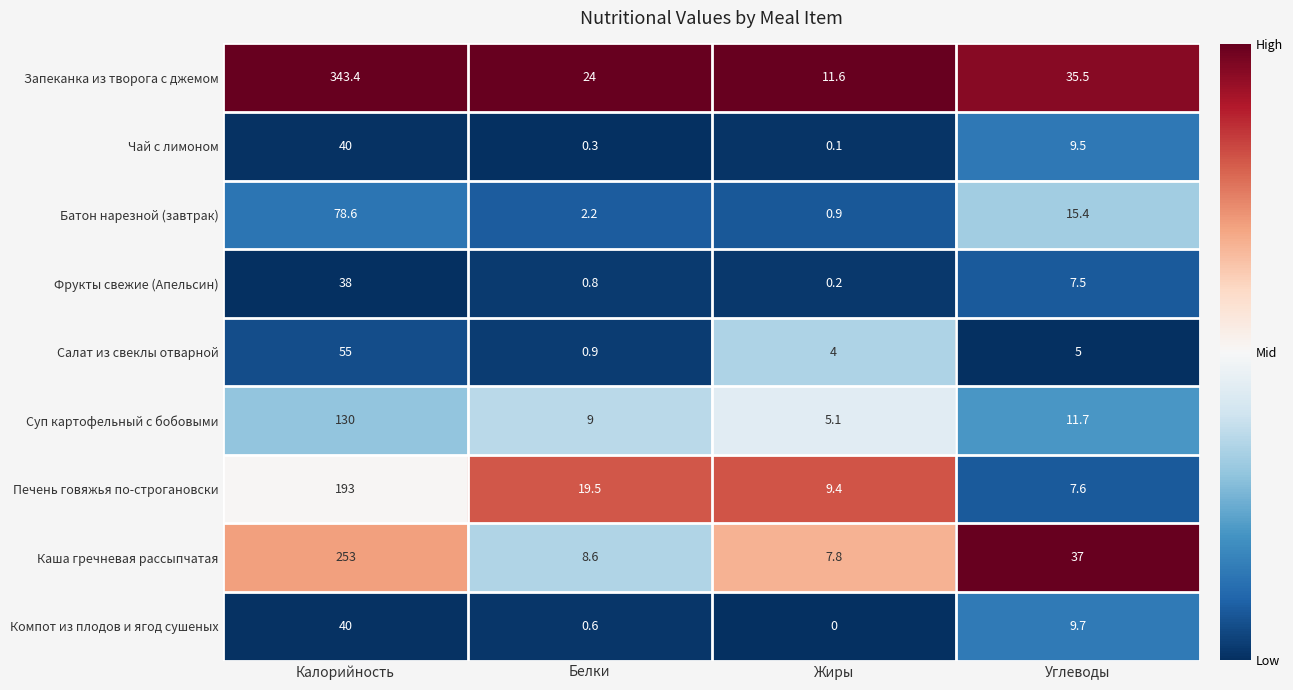

At how many categories does at least one series exceed 0?

4